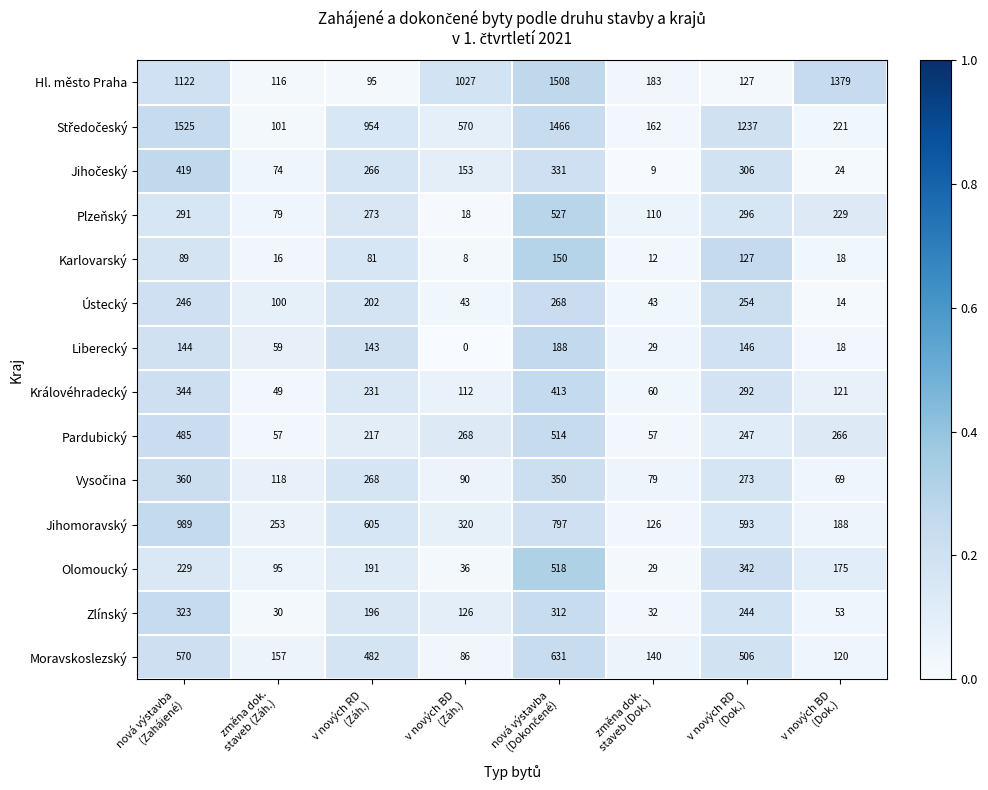

At how many categories does at least one series exceed 531?

6